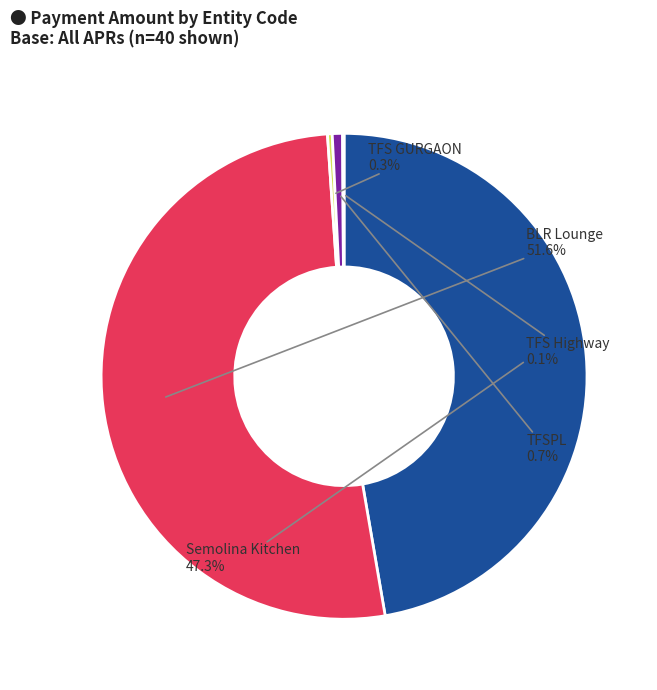

What is the ratio of the value at Semolina Kitchen to the value at BLR Lounge?

0.9